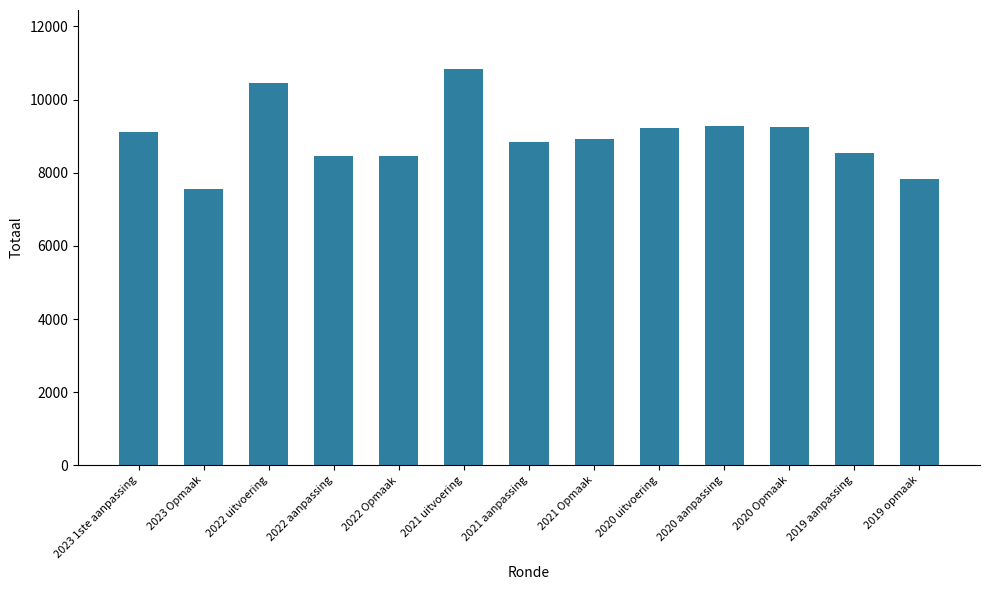

Count the number of data series in this chart.

1